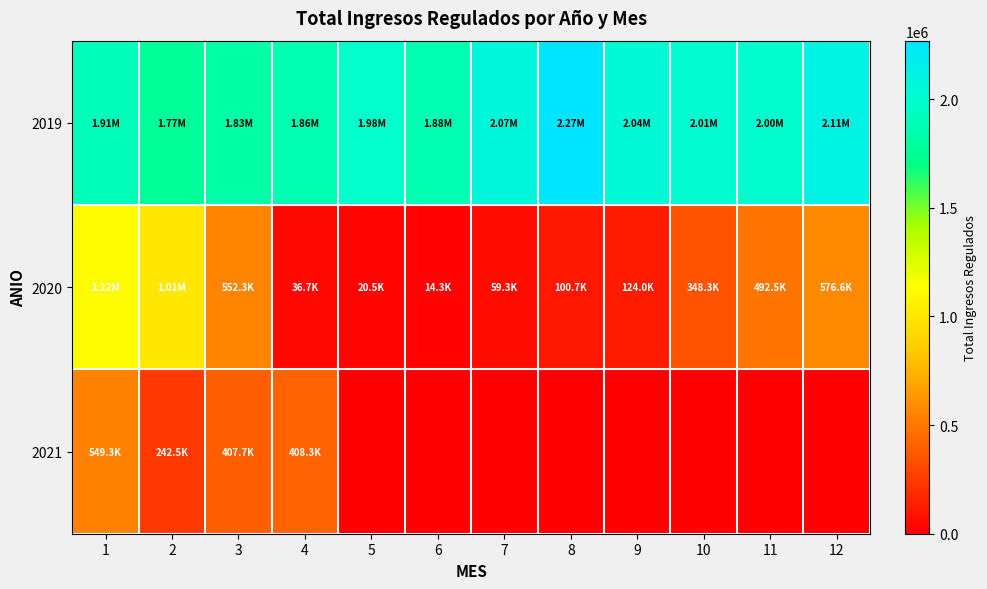

Which series has the largest range (max minus min)?

2020